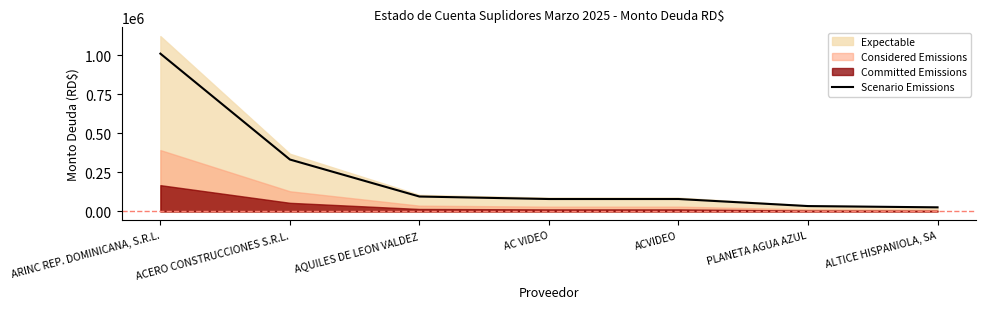

Between ACVIDEO and ARINC REP. DOMINICANA, S.R.L., which is larger?

ARINC REP. DOMINICANA, S.R.L.